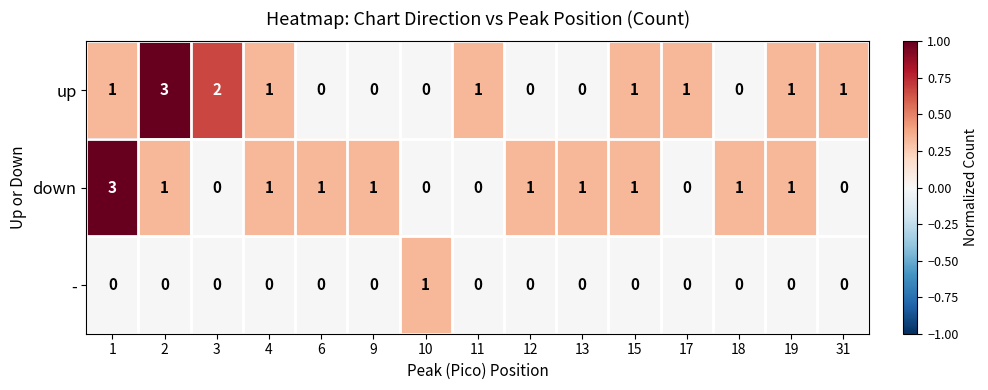

The down series shows 1 at 9. True or false?

True